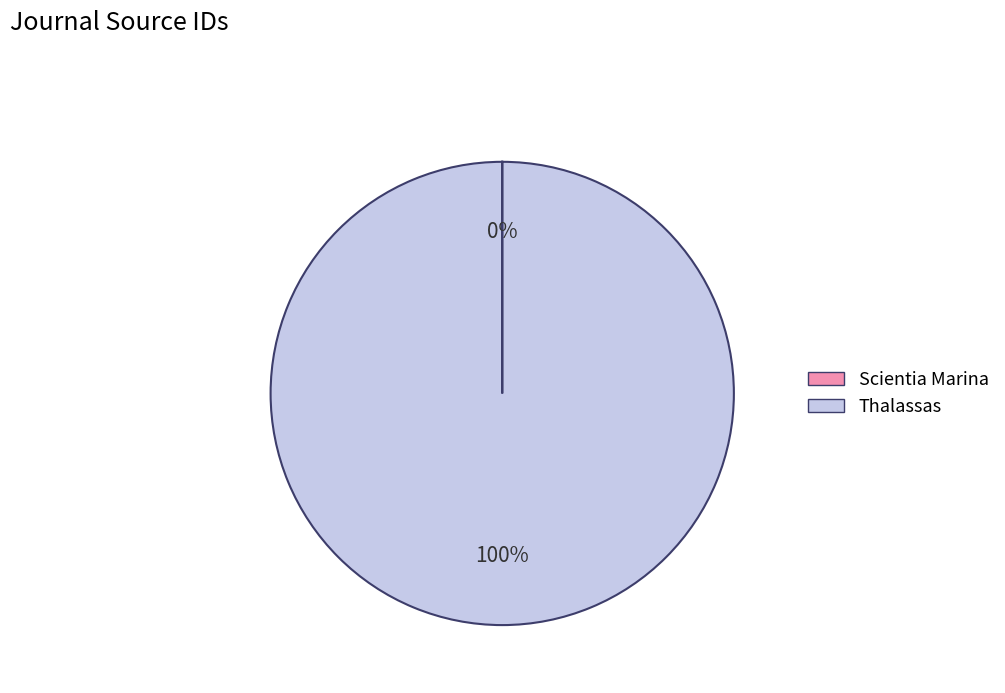

Does Thalassas represent more than half of the total?

Yes